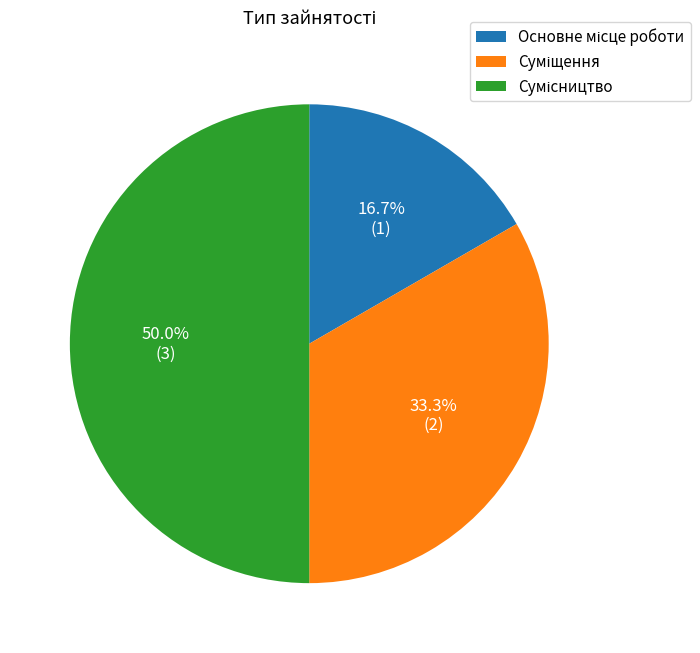

To the nearest percent, what is the combined percentage of Суміщення and Основне місце роботи?

50%